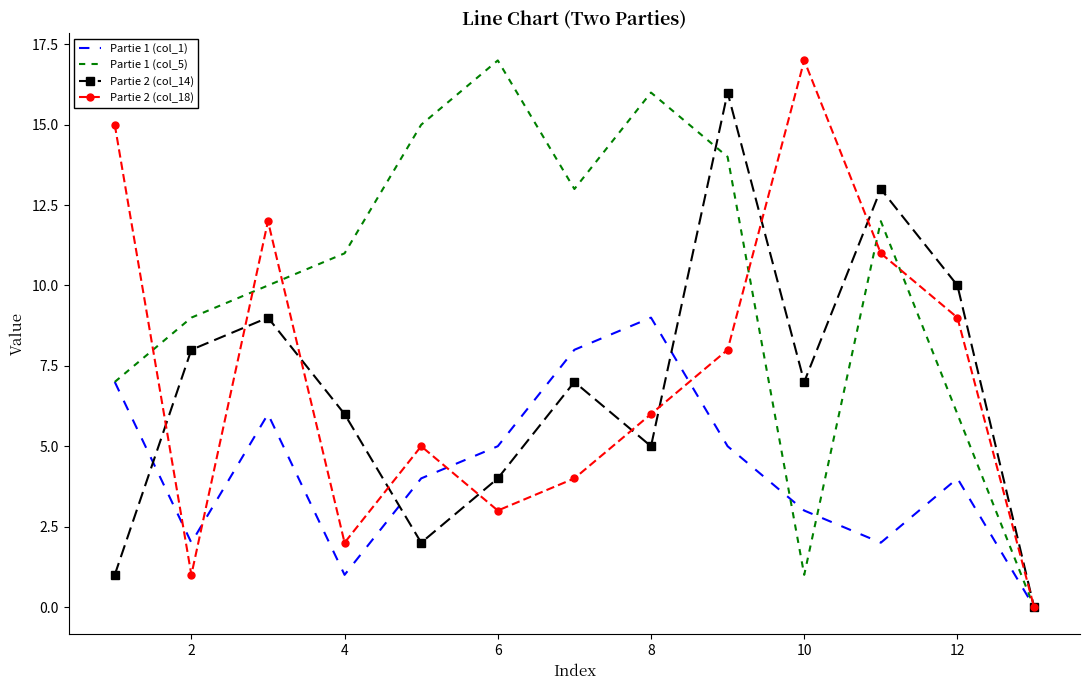

What is the maximum value shown in the chart?

17